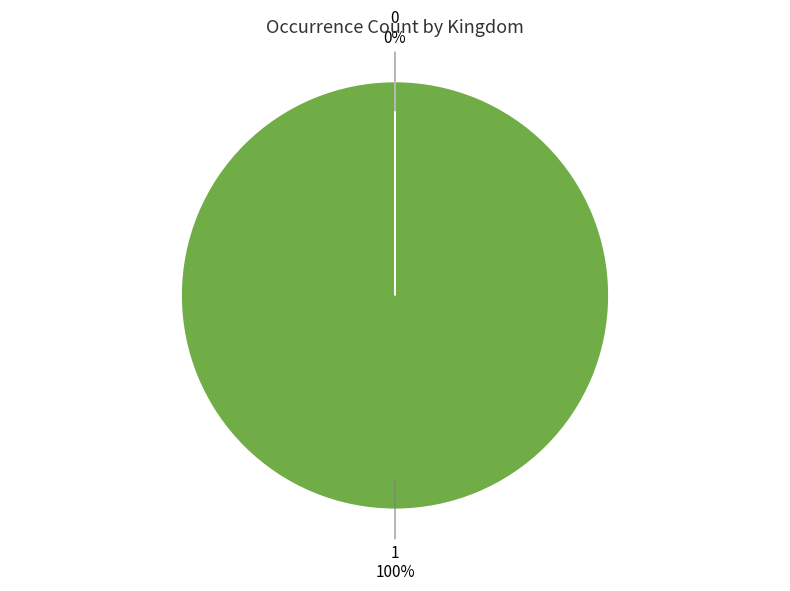

Is there a majority slice in this chart?

Yes